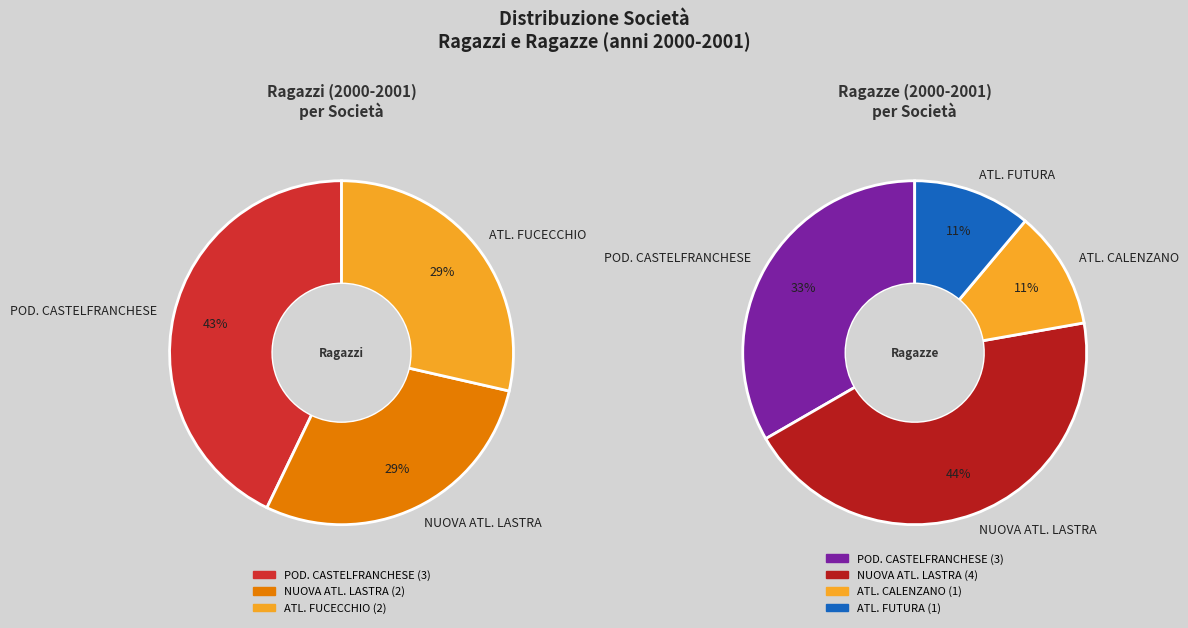

What percentage is the ATL. FUCECCHIO slice, to the nearest percent?

29%